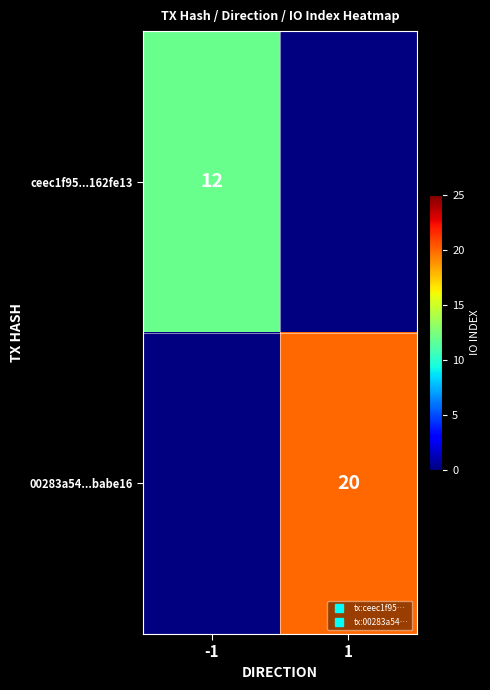

Rank the series by their average value, from lowest to highest.

ceec1f95...162fe13, 00283a54...babe16